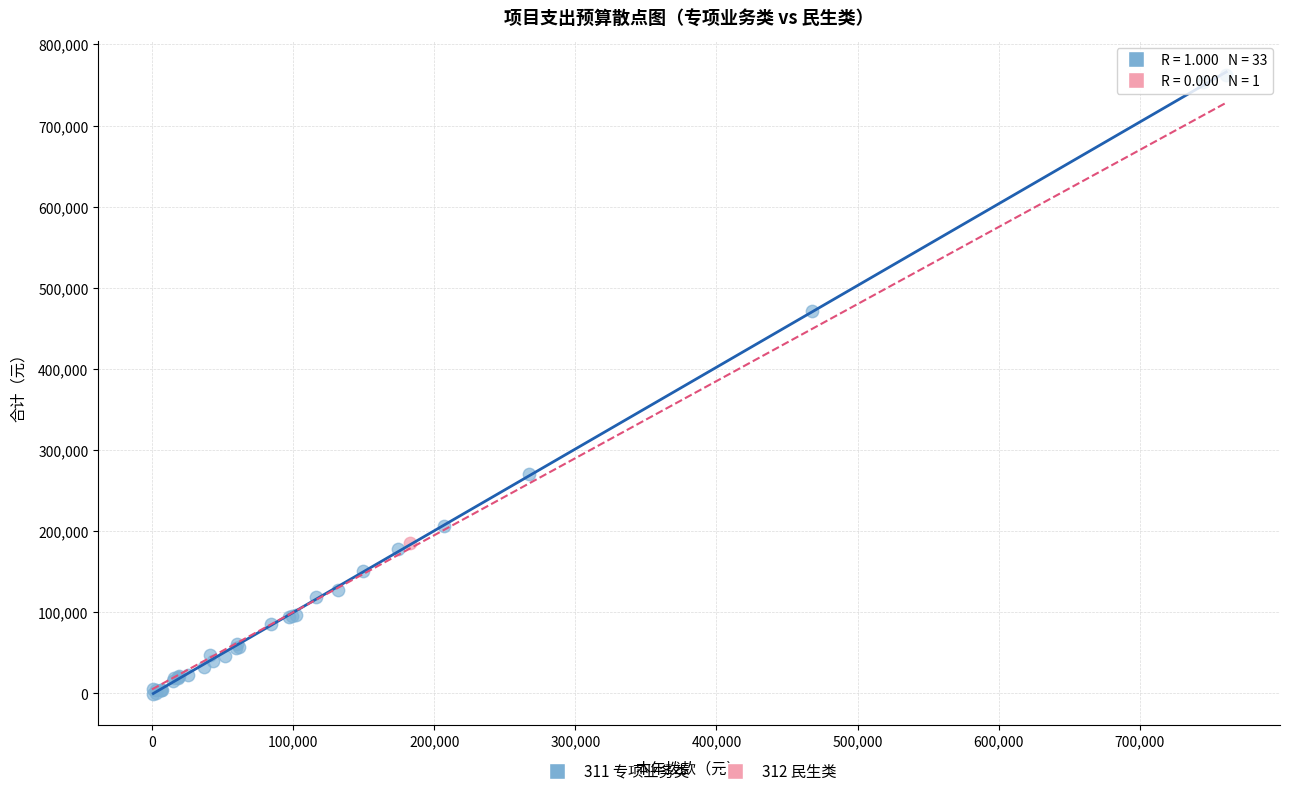

What are all the series names shown in the legend?

311 专项业务类, 312 民生类